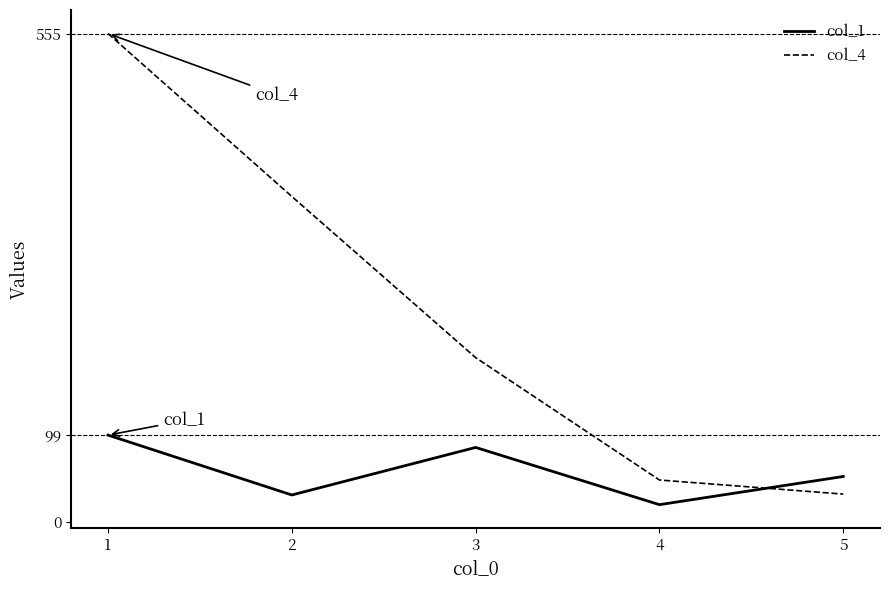

Does the chart display data point markers on the line(s)?

No